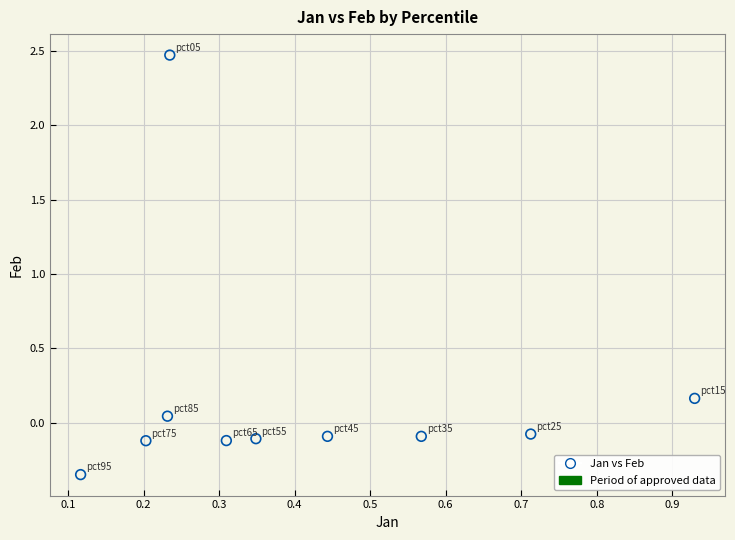

What is the average X value?

0.4